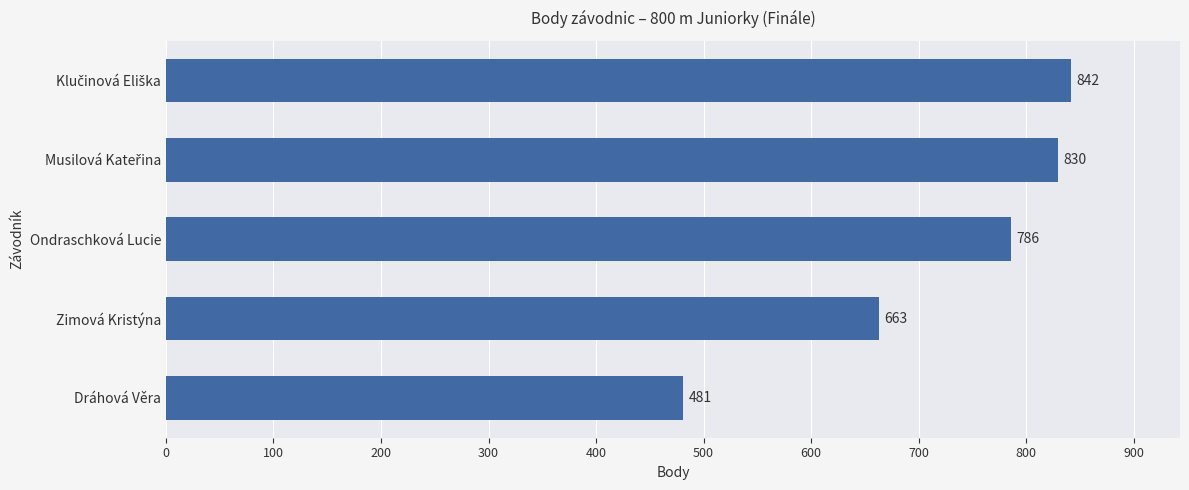

What is the value of the 3rd bar from the top?

786